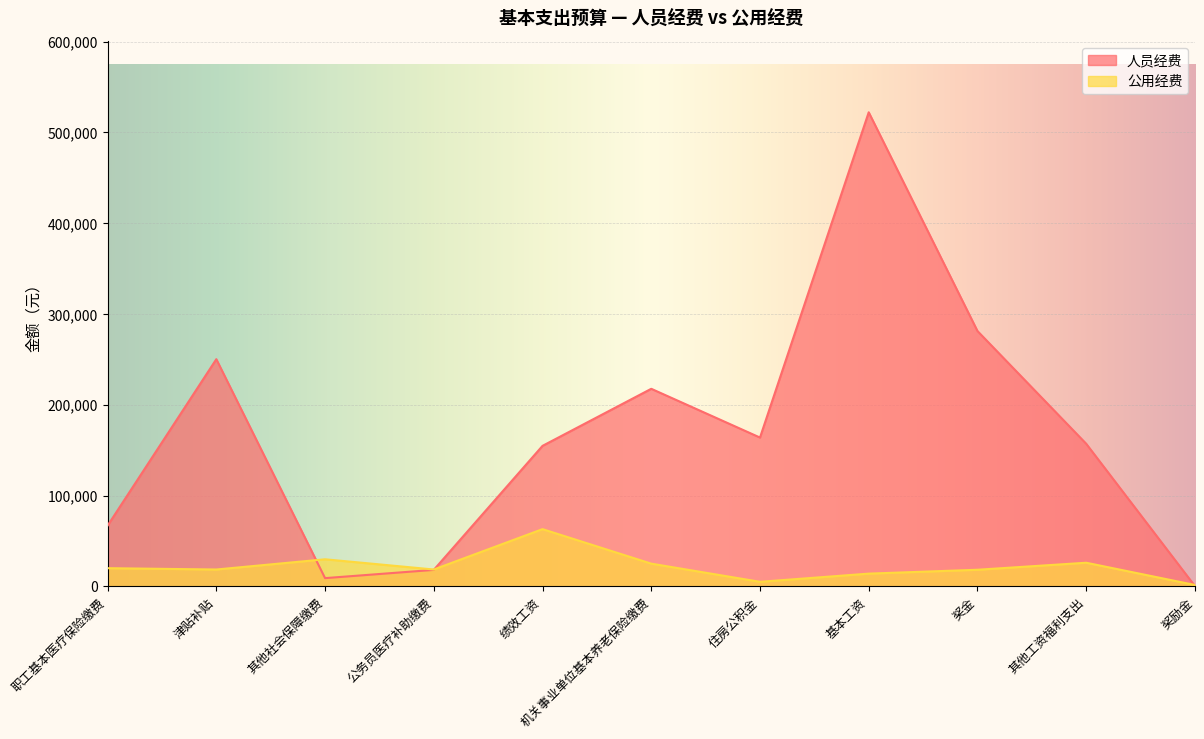

What is the highest value of the 公用经费 series?

63000